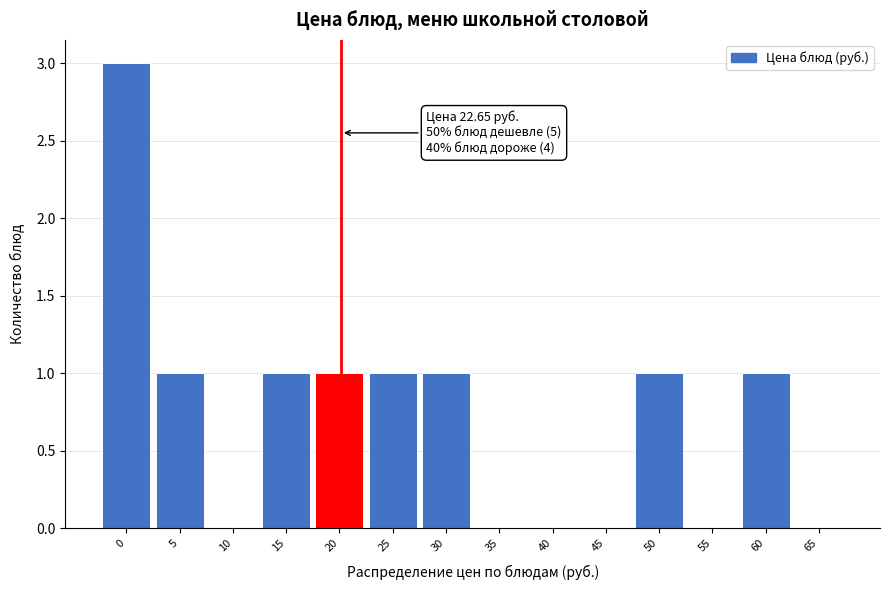

Reading right to left, transcribe all the data shown in this chart.

65=0	60=1	55=0	50=1	45=0	40=0	35=0	30=1	25=1	20=1	15=1	10=0	5=1	0=3